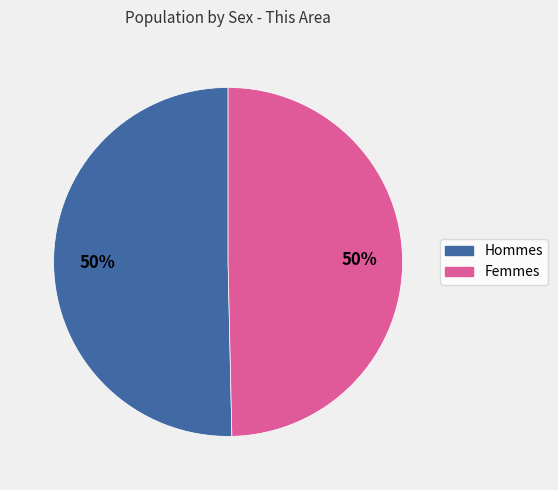

To the nearest percent, what is the average slice percentage?

50%